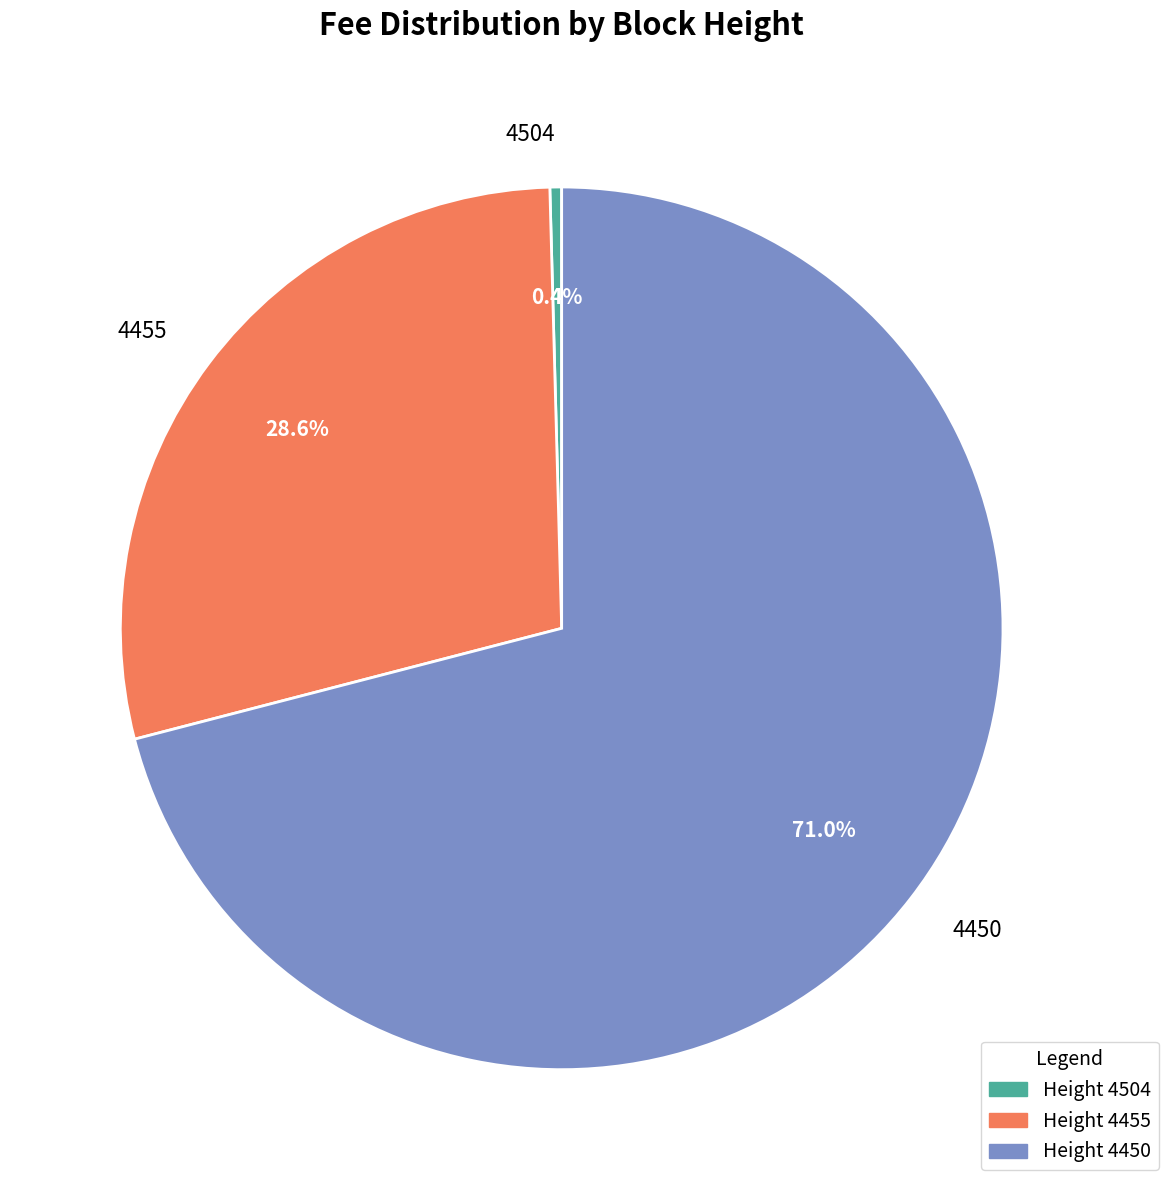

What is the largest slice in the pie chart?

4450